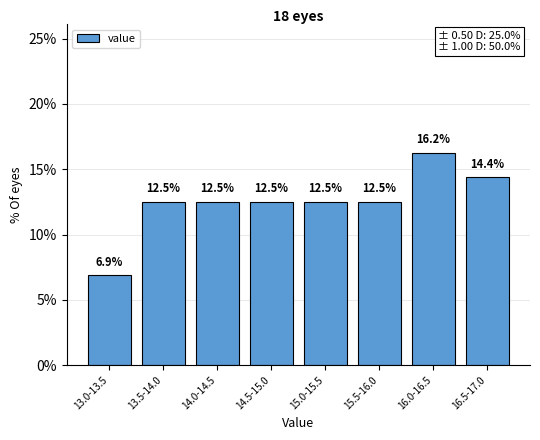

What position from the left is 13.0-13.5?

1